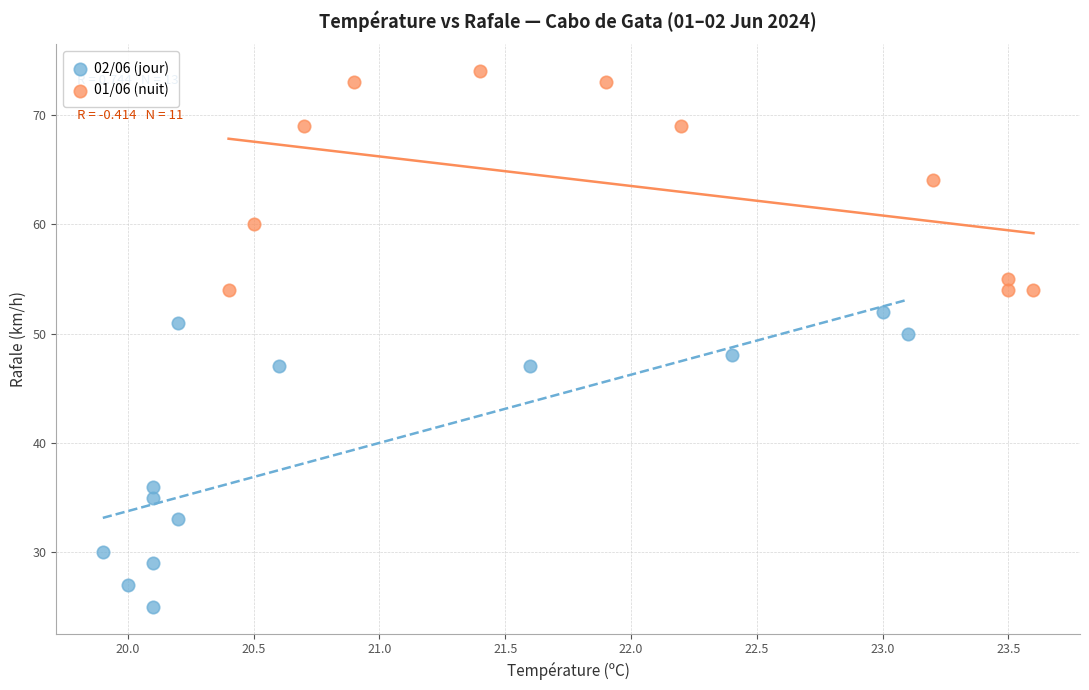

What are all the series names shown in the legend?

02/06 (jour), 01/06 (nuit)